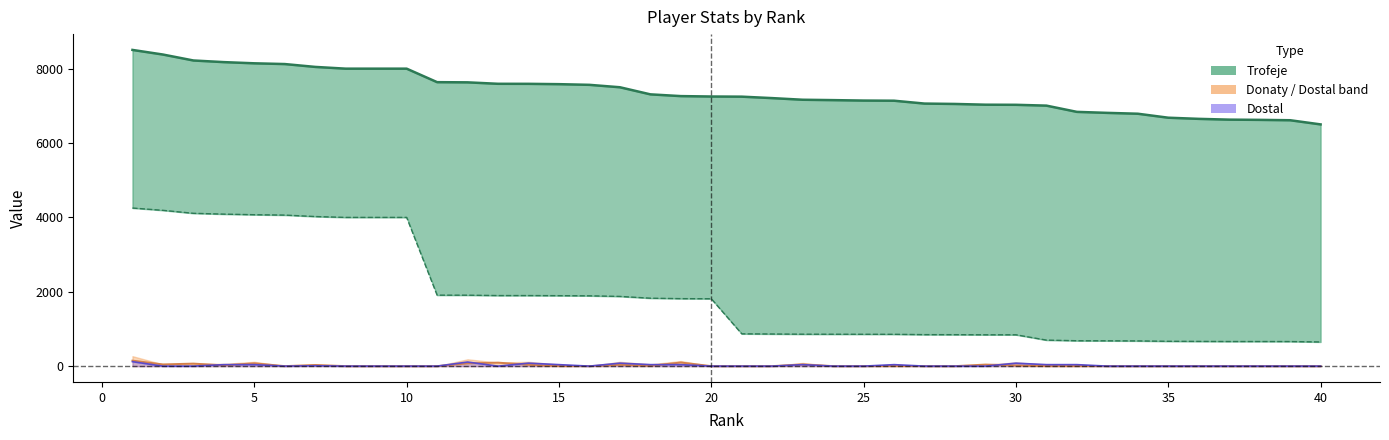

How many interior local valleys does the Donaty series have?

4